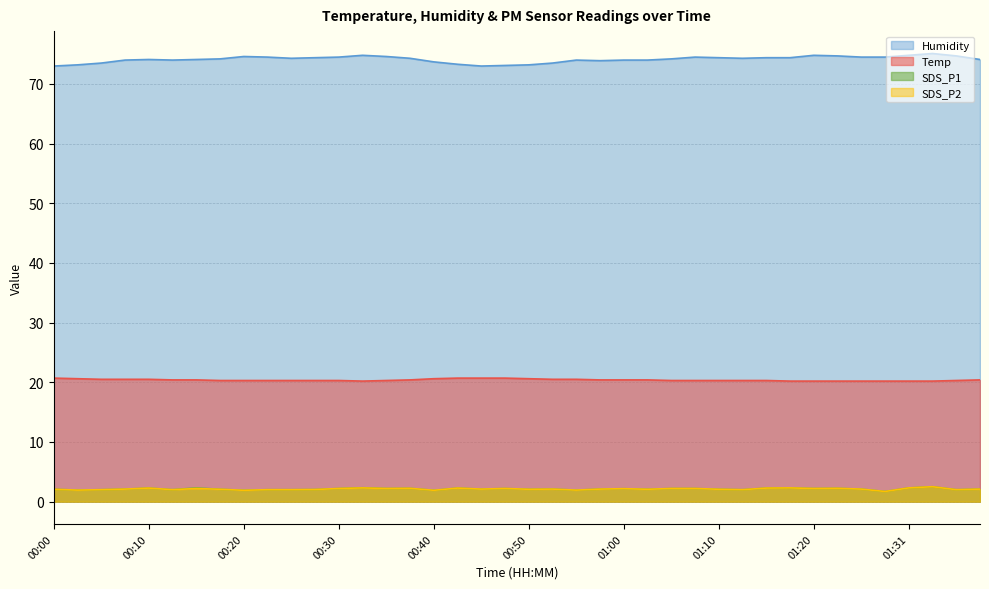

At which category does the chart reach its minimum across all series?

01:28